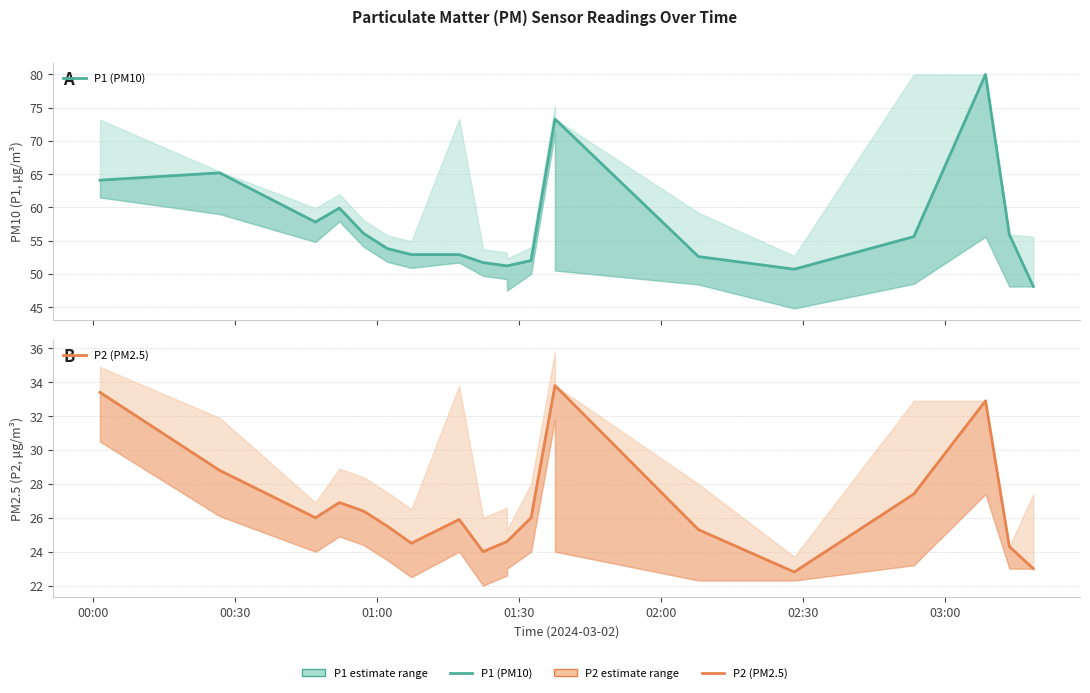

What position from the right is 00:30?

19